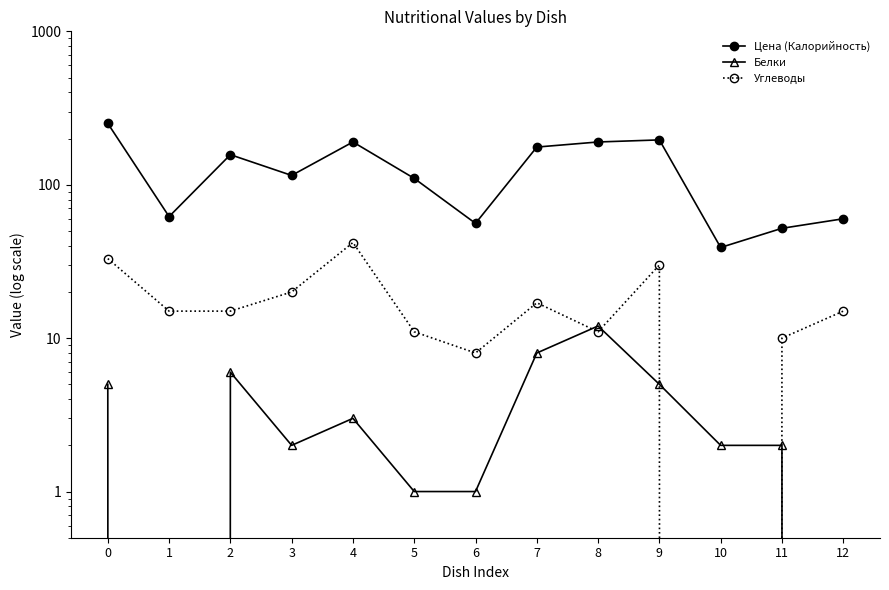

What is the sum of the Белки values at 11 and 12?

2